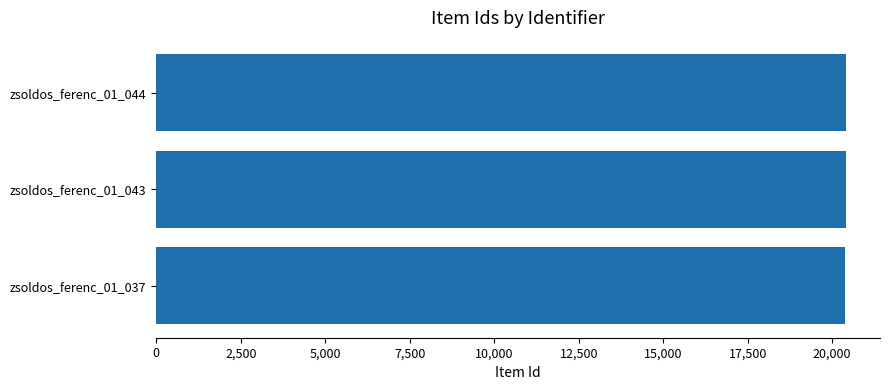

Is it true that the value at zsoldos_ferenc_01_044 is 35706?

False